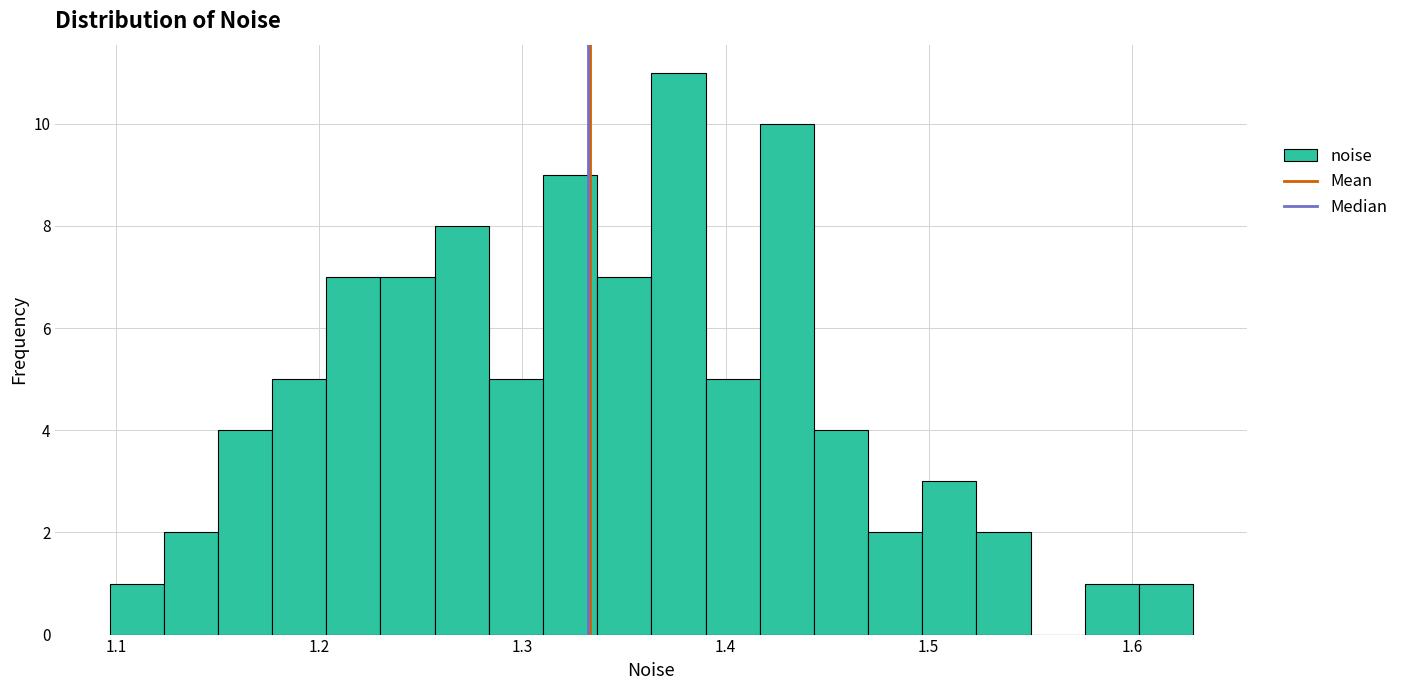

Read against the x-axis, roughly where is the centre of the tallest bar?

1.38